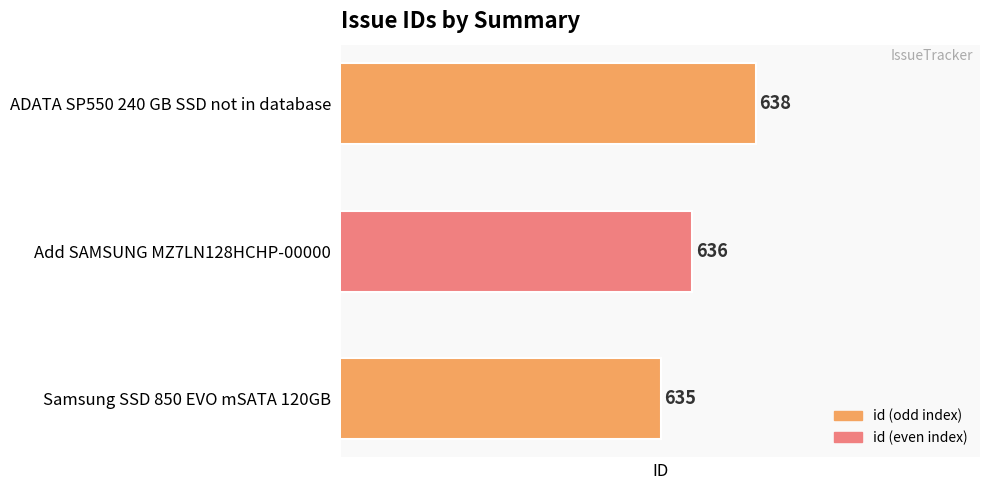

Reading bottom to top, extract all data points from this chart.

Samsung SSD 850 EVO mSATA 120GB=635	Add SAMSUNG MZ7LN128HCHP-00000=636	ADATA SP550 240 GB SSD not in database=638